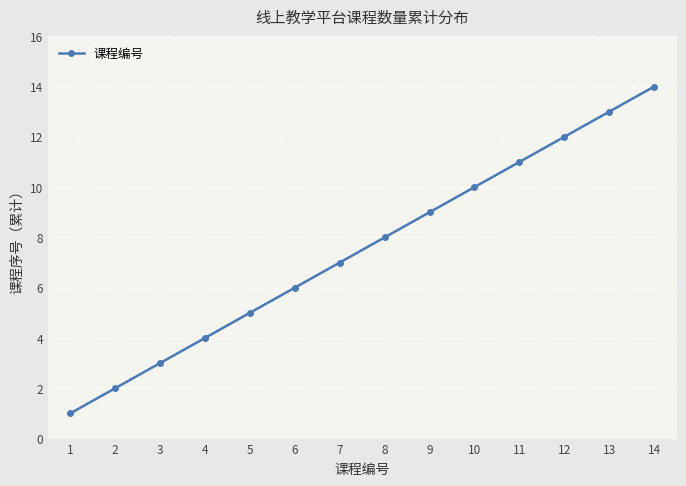

Count the number of categories in the chart.

14